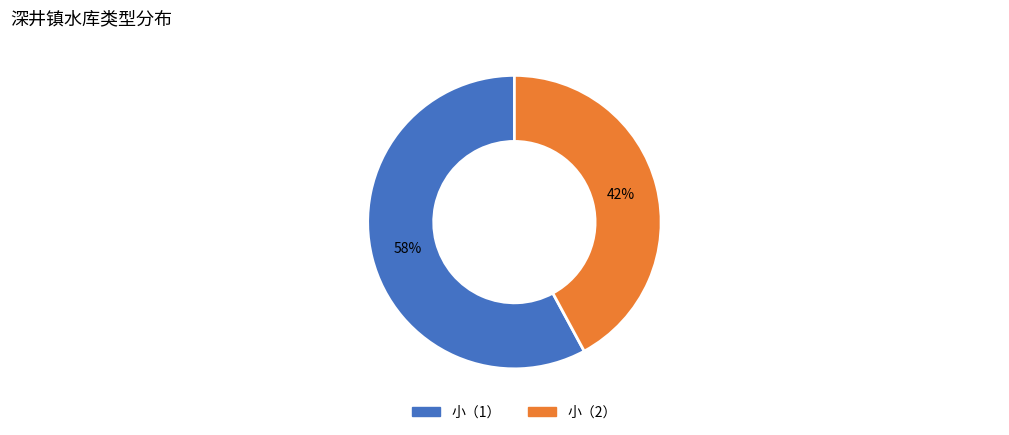

Which slice is the smallest?

小（2）